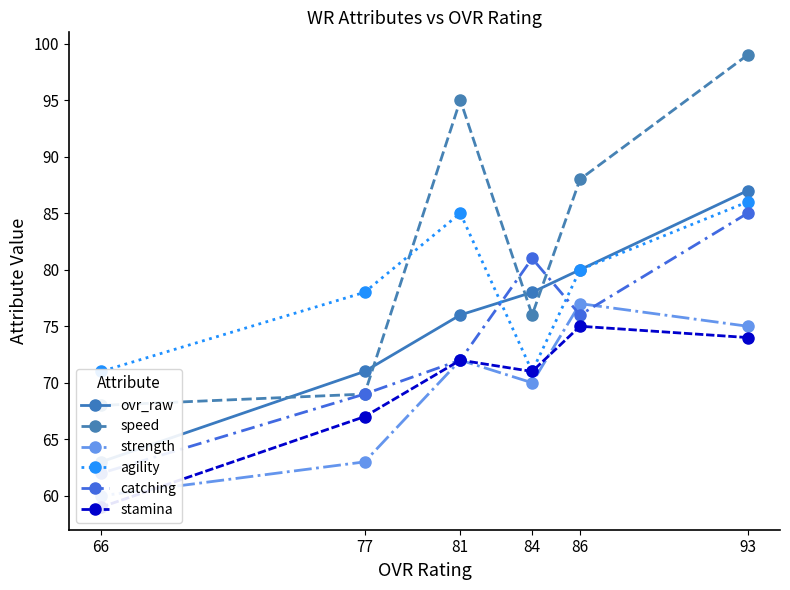

Does the chart have visible grid lines?

No